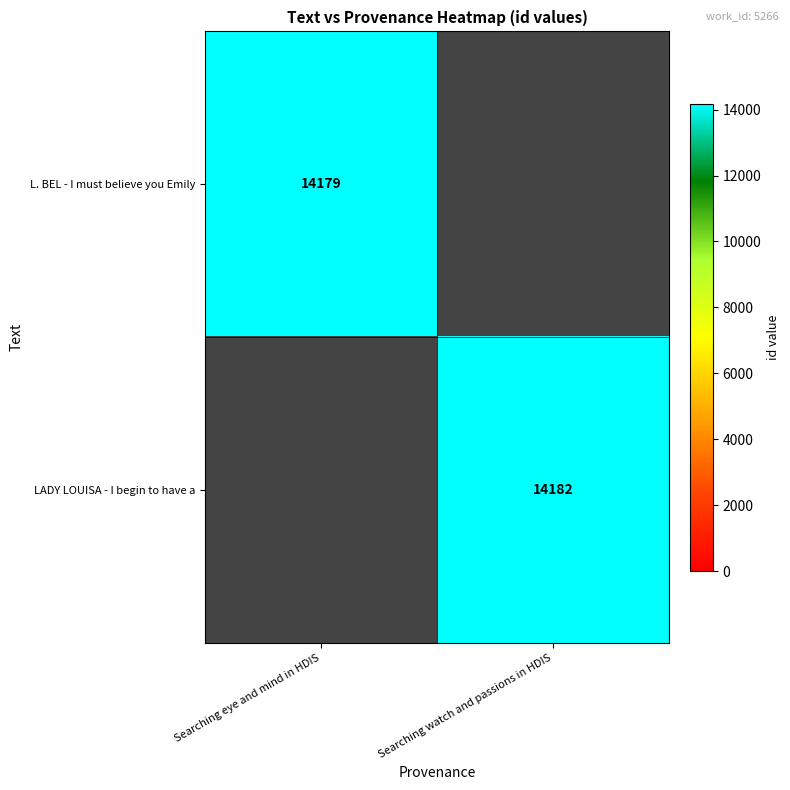

True or false: L. BEL - I must believe you Emily has a value of 21427 at Searching eye and mind in HDIS.

False